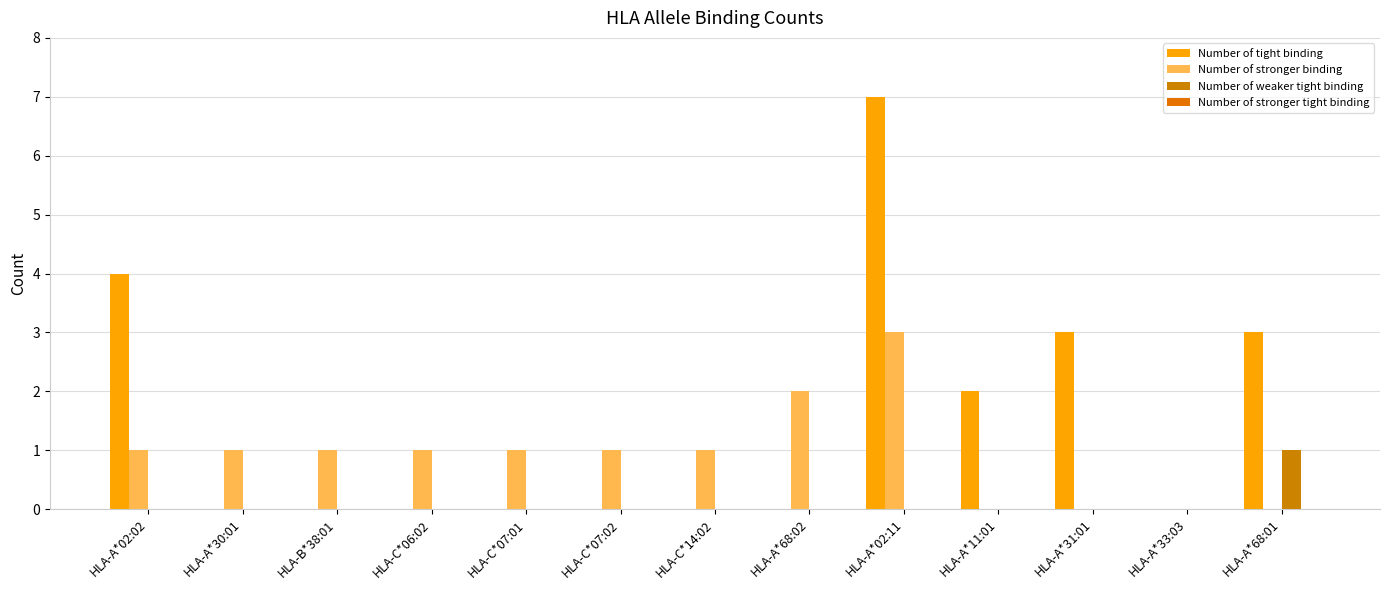

At which label is Number of stronger binding closest to 1?

HLA-A*02:02